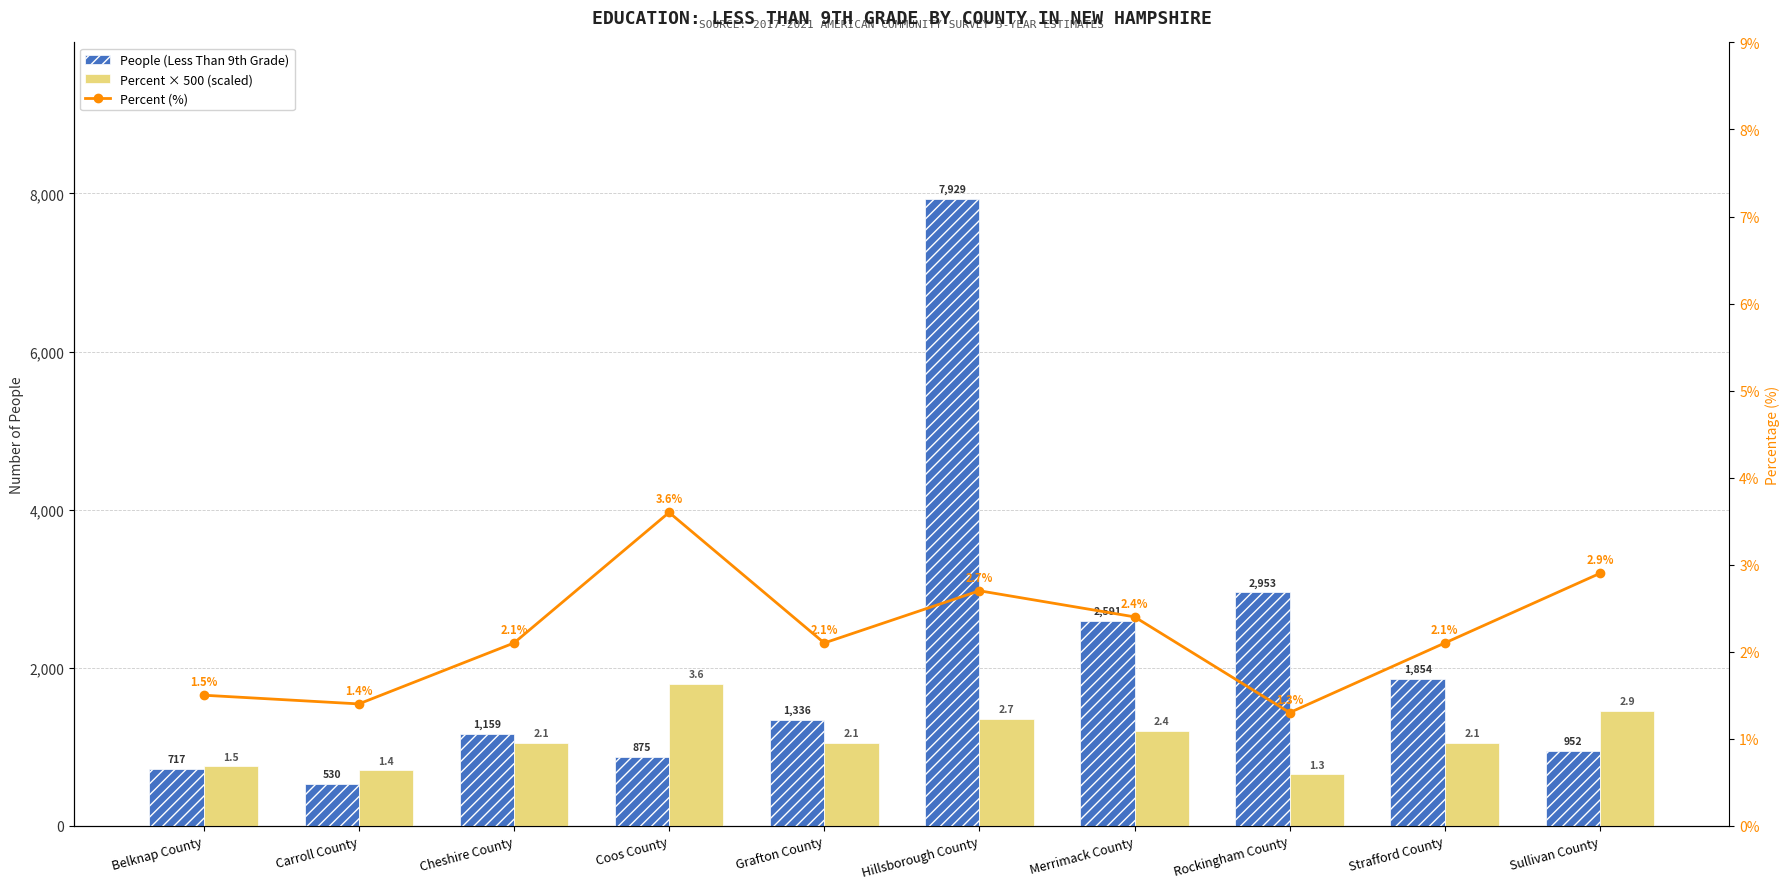

Where does the People (Less Than 9th Grade) series first go above 1336?

Hillsborough County